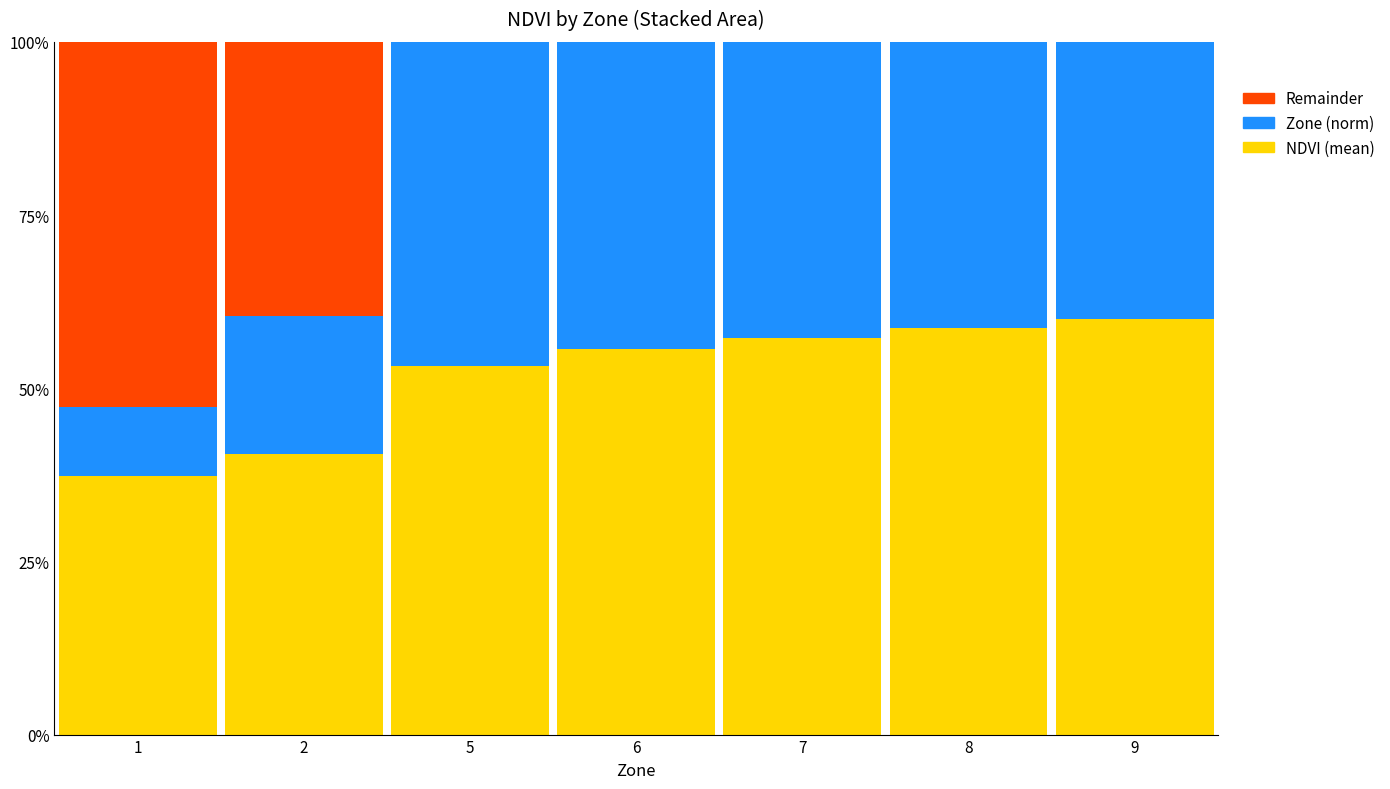

Between 2 and 9, which series saw the biggest shift?

Zone (norm)